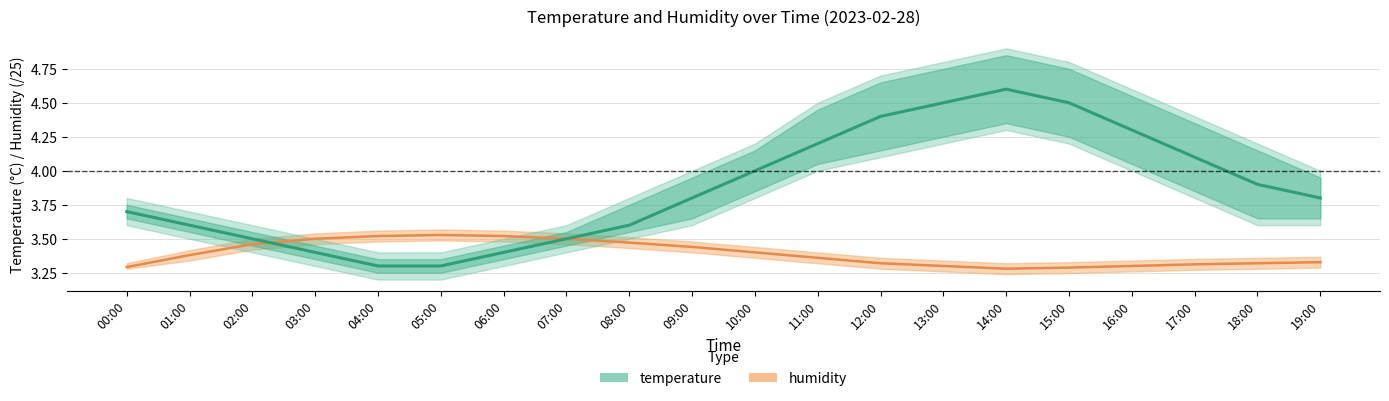

Between 19:00 and 04:00, which is larger?

04:00